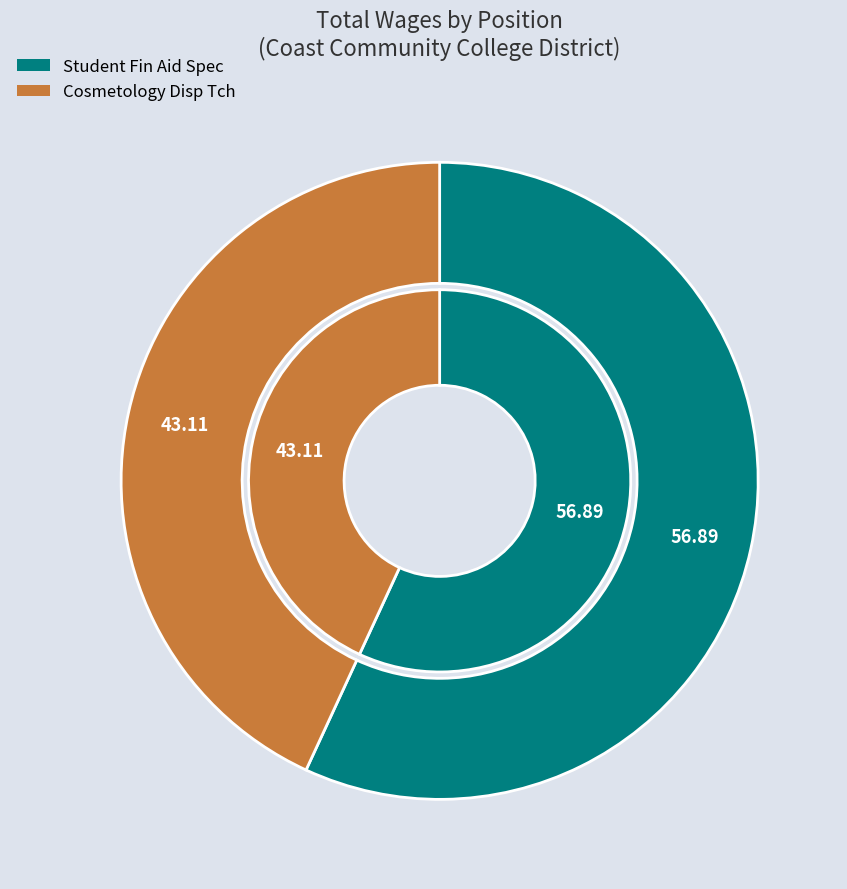

Which category has the smallest portion of the pie?

Cosmetology Disp Tch